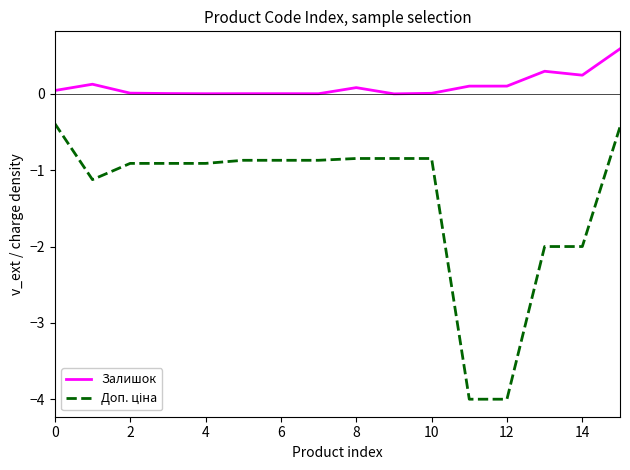

What is the greatest value displayed?

0.6